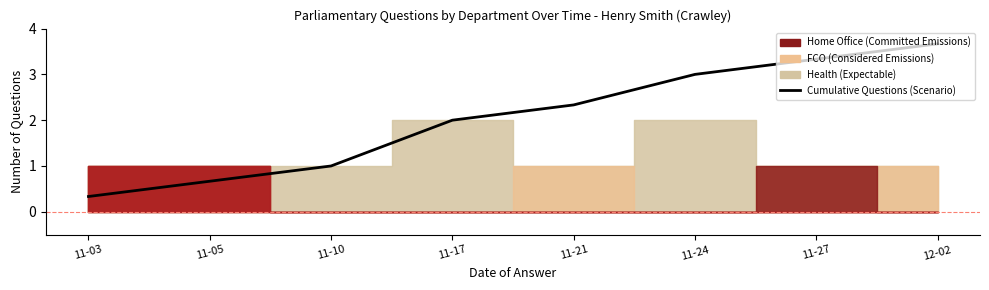

What is the ratio of the value at 11-03 to the value at 11-27?

0.1